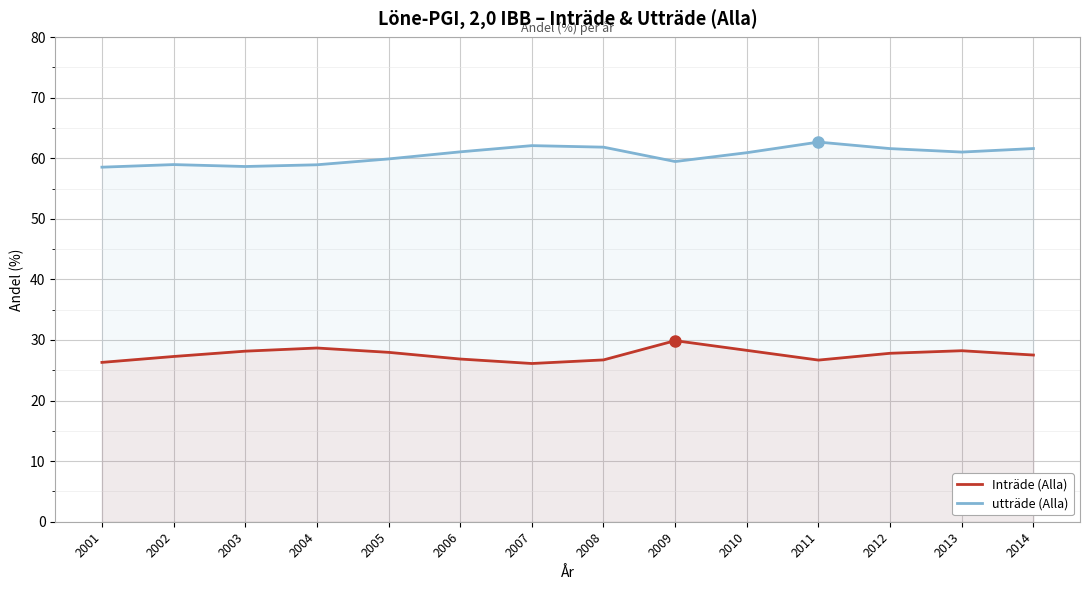

Between 2001 and 2009, which series saw the biggest shift?

Inträde (Alla)